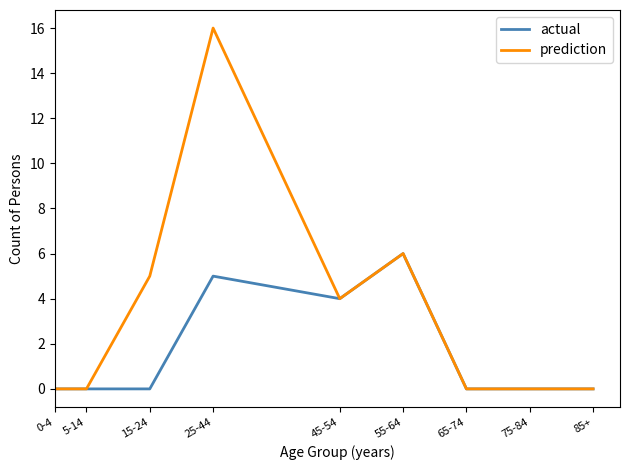

What are all the series names shown in the legend?

actual, prediction